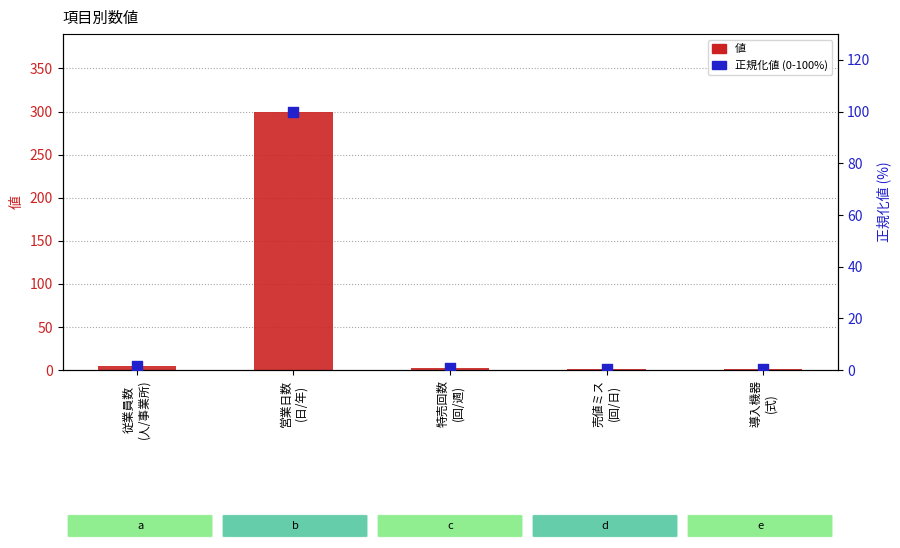

Which series has the widest spread of Y values?

値